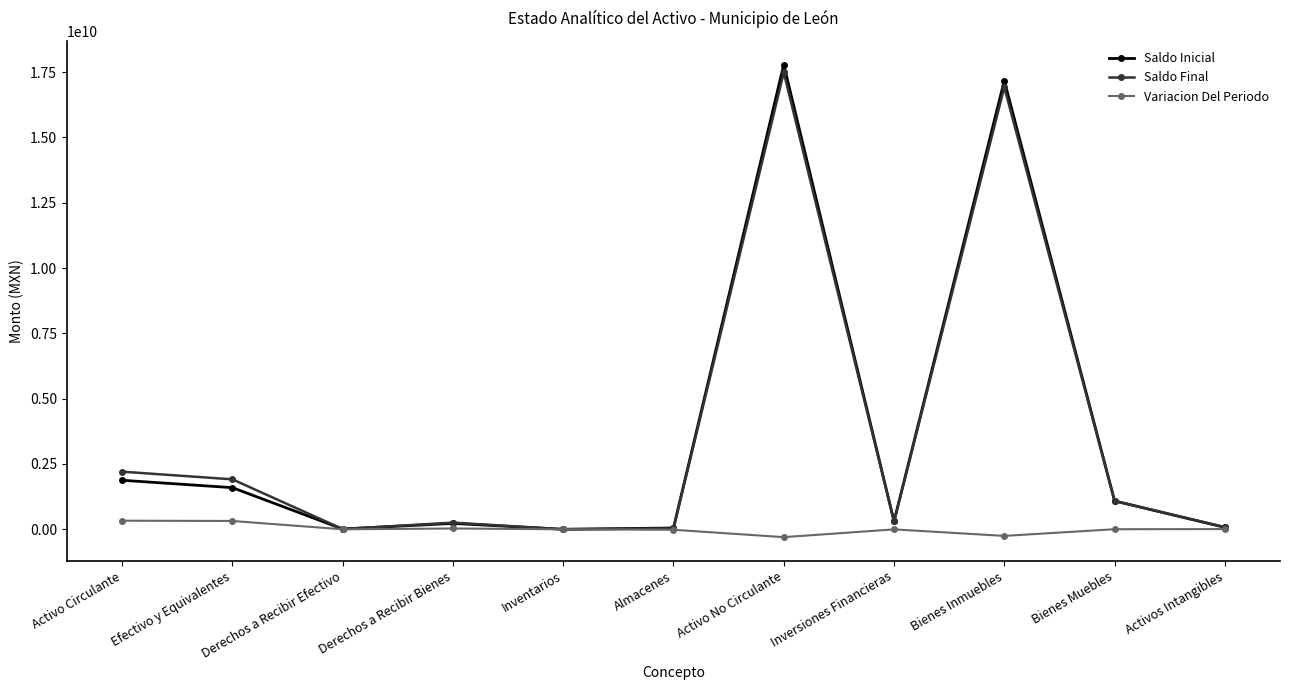

At how many categories does at least one series exceed 9939424950?

2